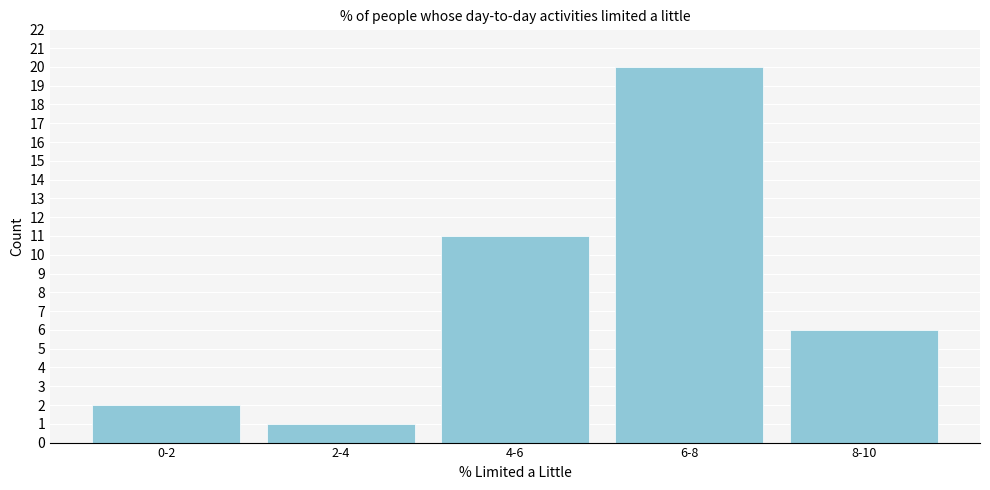

Reading left to right, transcribe all the data shown in this chart.

2	1	11	20	6